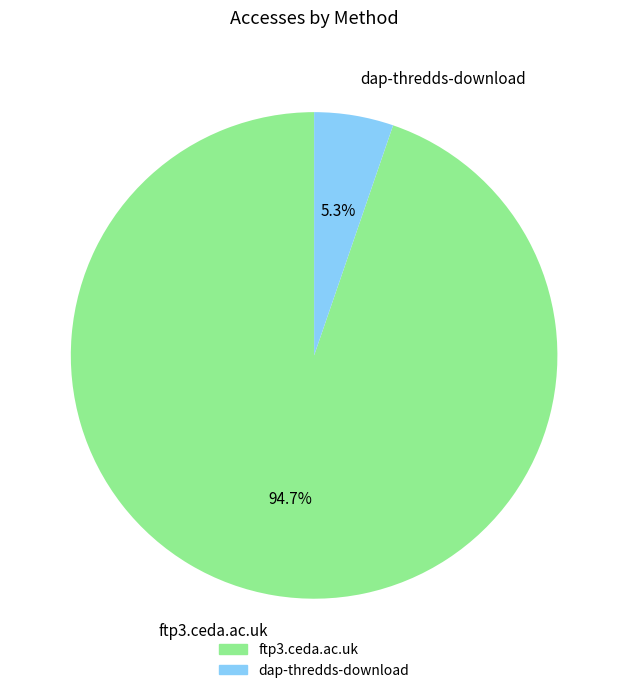

Which slice is the largest?

ftp3.ceda.ac.uk